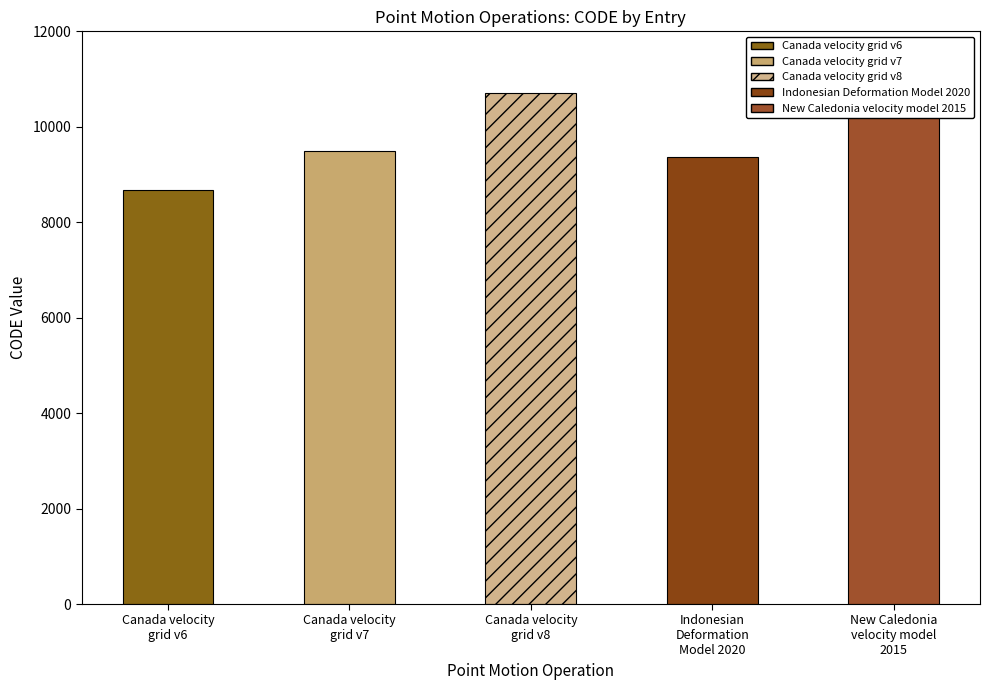

How many bars are there in total?

5